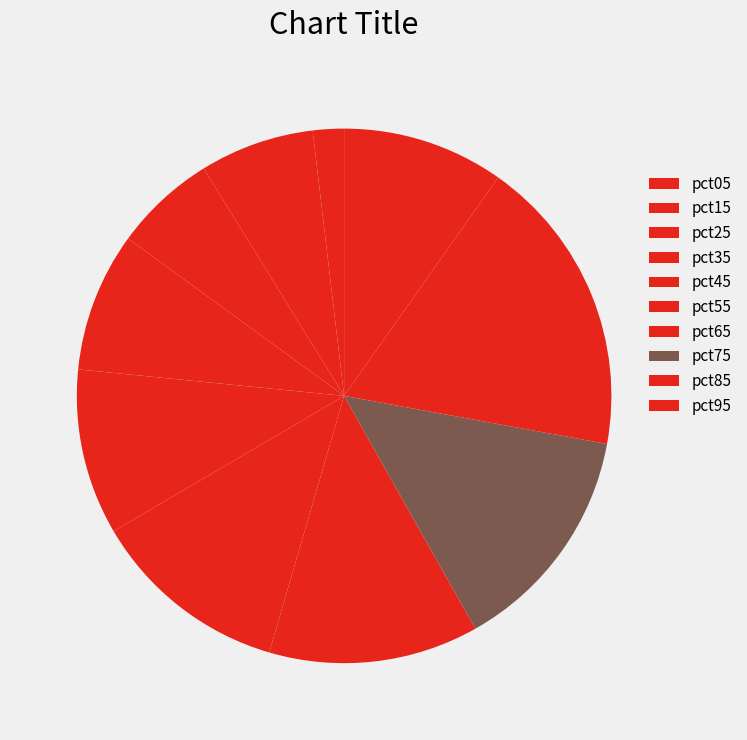

How many segments does this pie chart have?

10